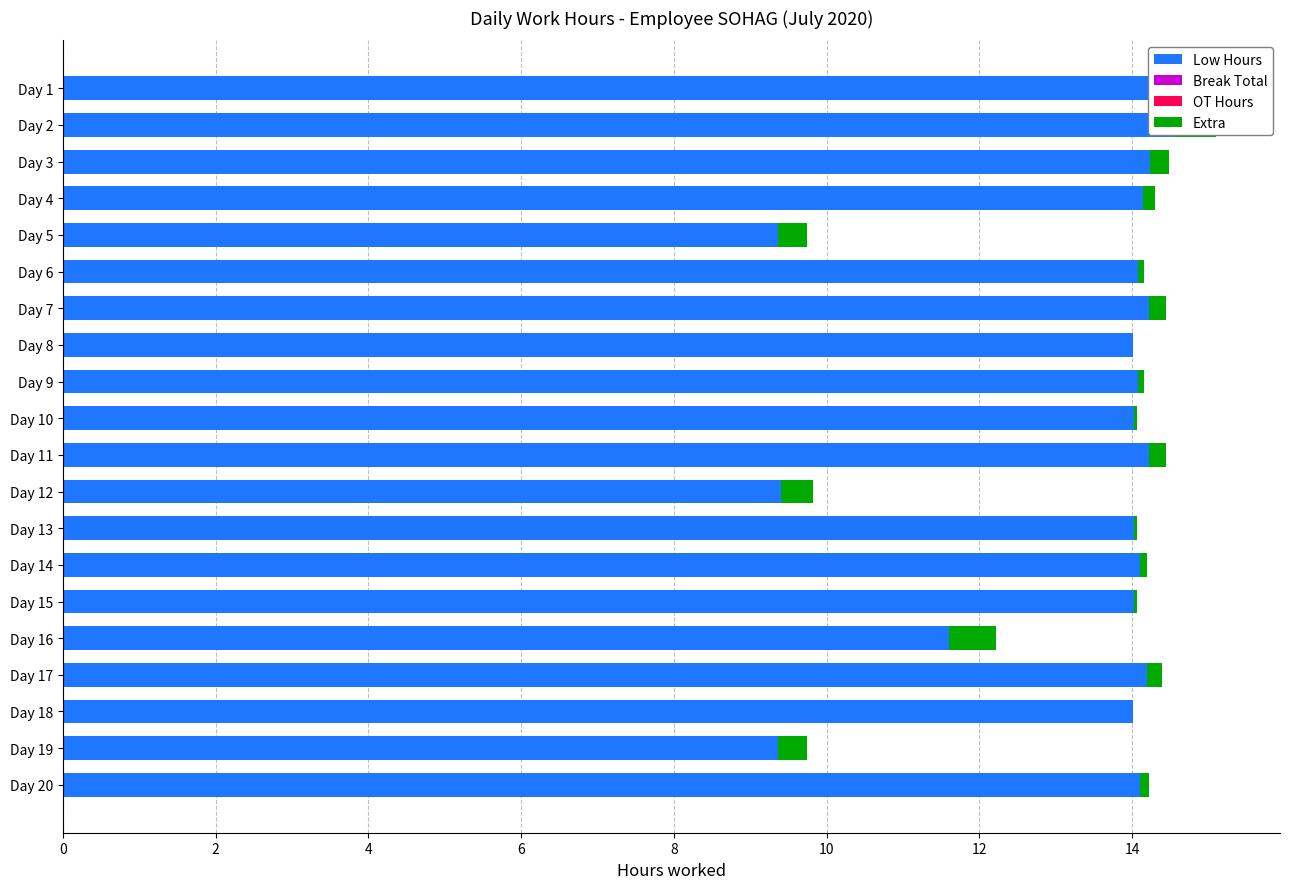

What is the value of the Low Hours bar at the 1st from the left?

14.6